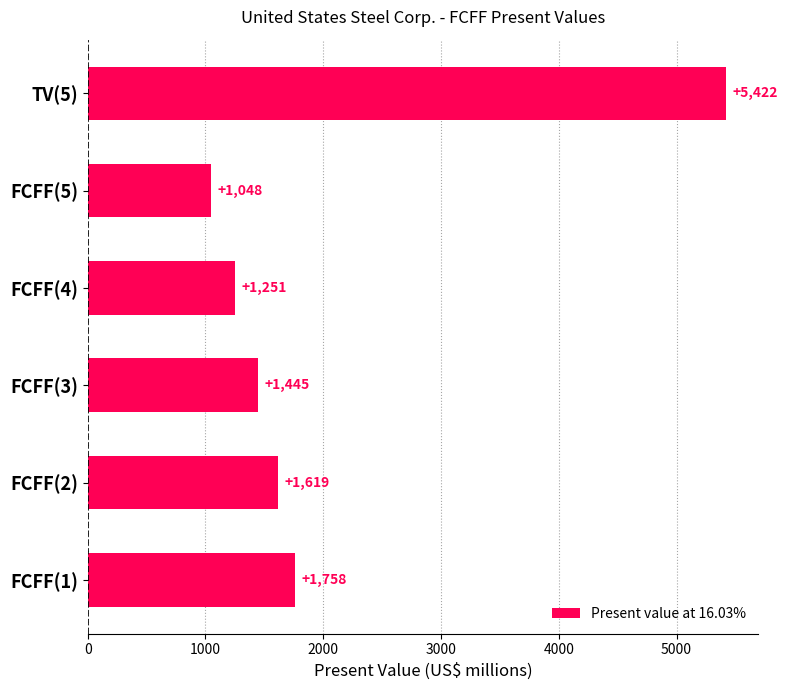

What is the approximate value at TV(5)?

5422